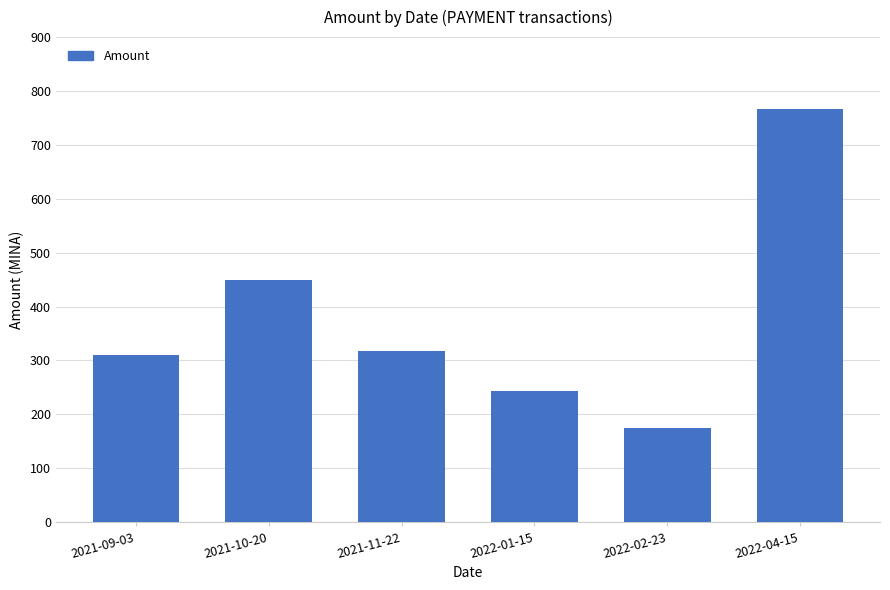

What is the maximum value shown in the chart?

766.3